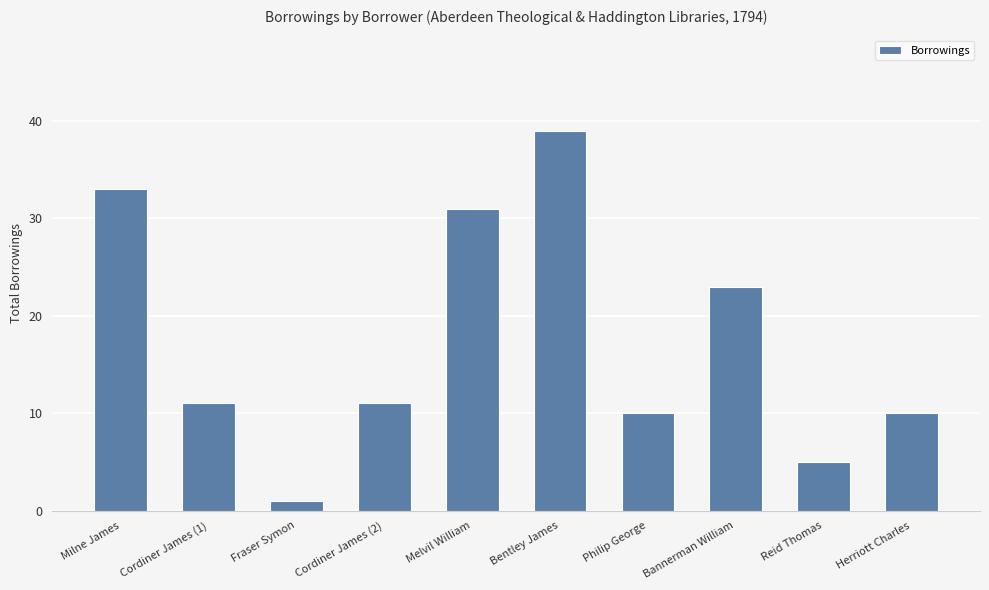

What is the ratio of the value at Cordiner James (2) to the value at Philip George?

1.1